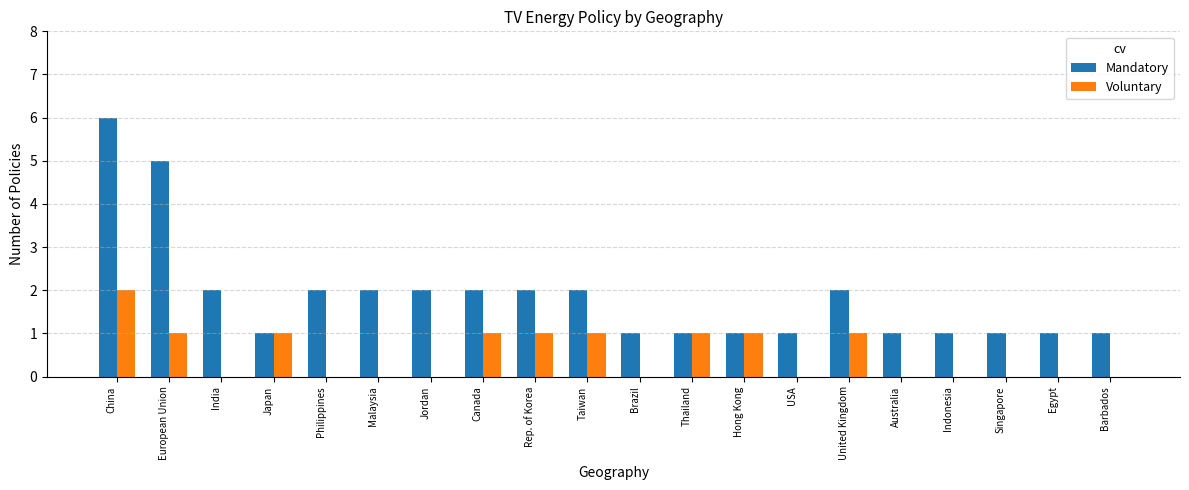

Reading left to right, transcribe all the data shown in this chart.

Mandatory: 6	5	2	1	2	2	2	2	2	2	1	1	1	1	2	1	1	1	1	1
Voluntary: 2	1	0	1	0	0	0	1	1	1	0	1	1	0	1	0	0	0	0	0